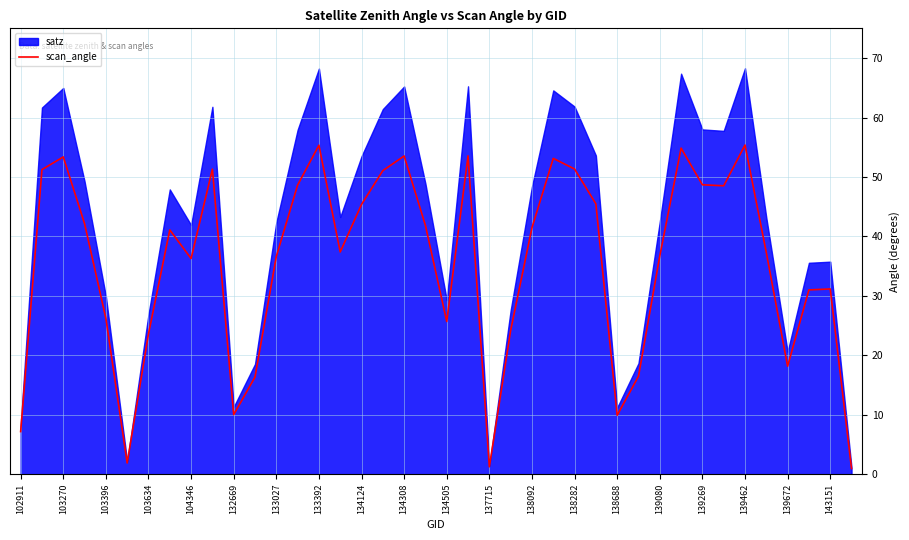

True or false: scan_angle has a value of 7.2 at 102911.

True